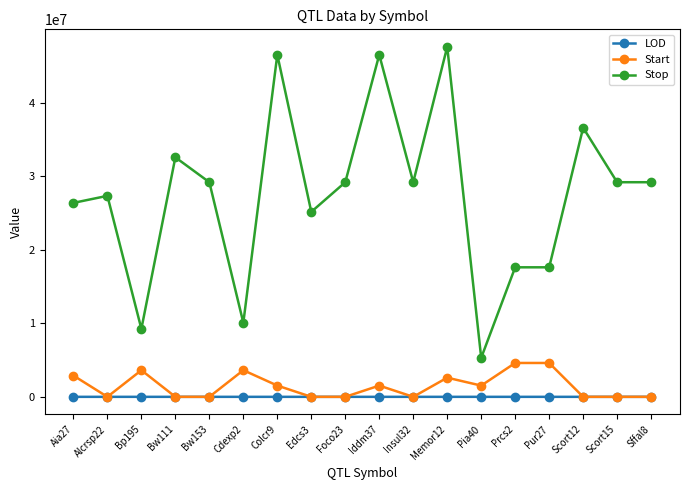

What value does the Stop series have at Sffal8?

29191651.0